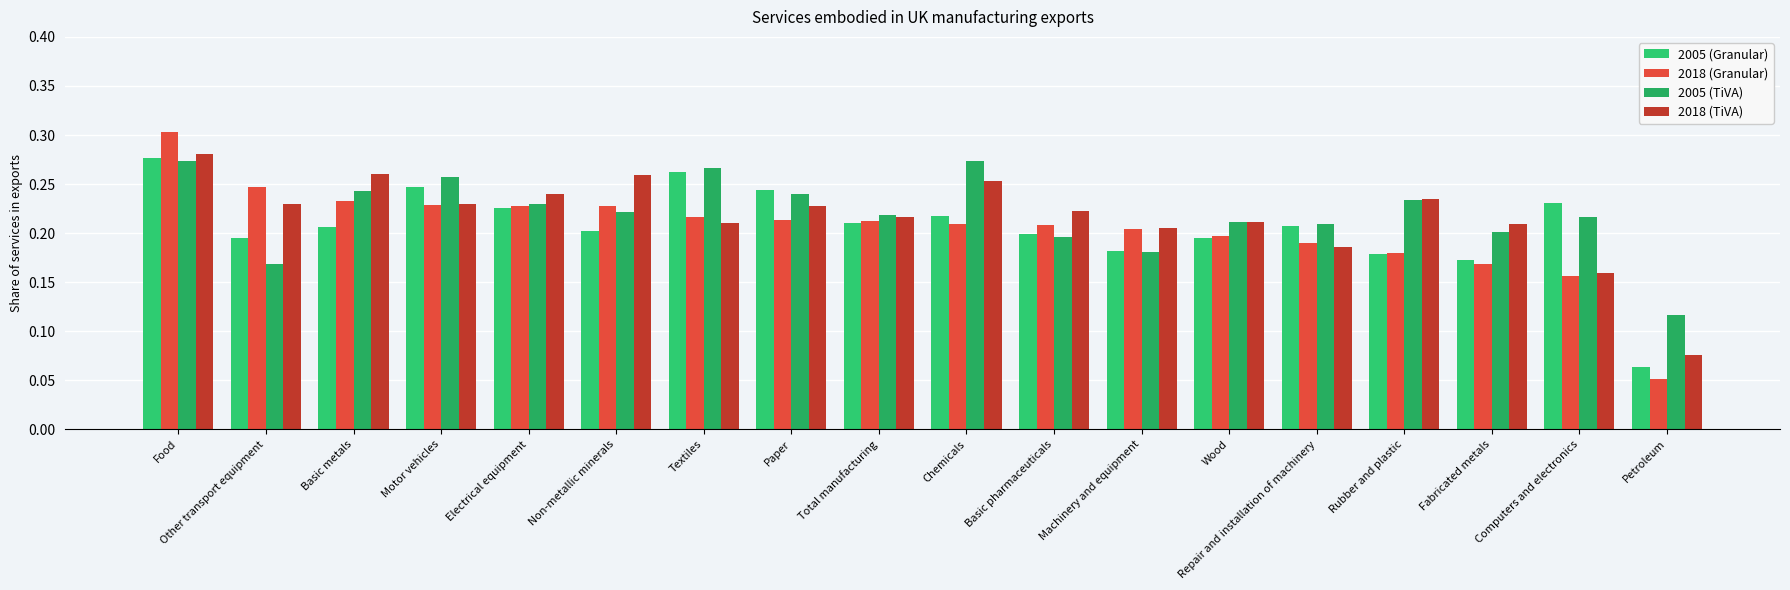

How many bars are there in total?

72